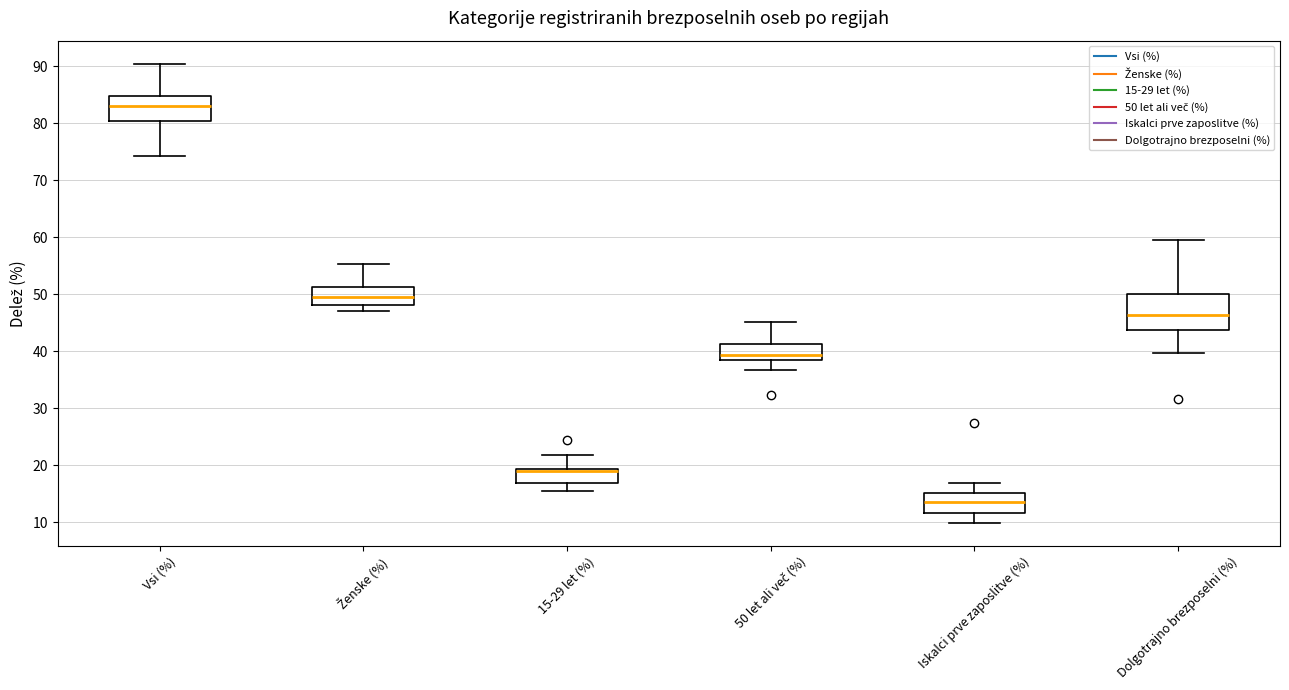

Which box has the highest median line?

Vsi (%)